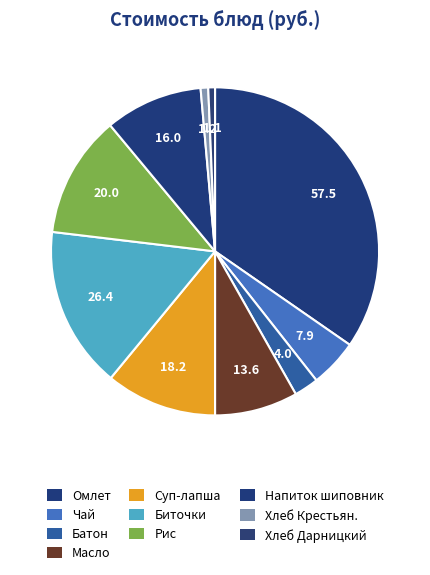

How many segments does this pie chart have?

10